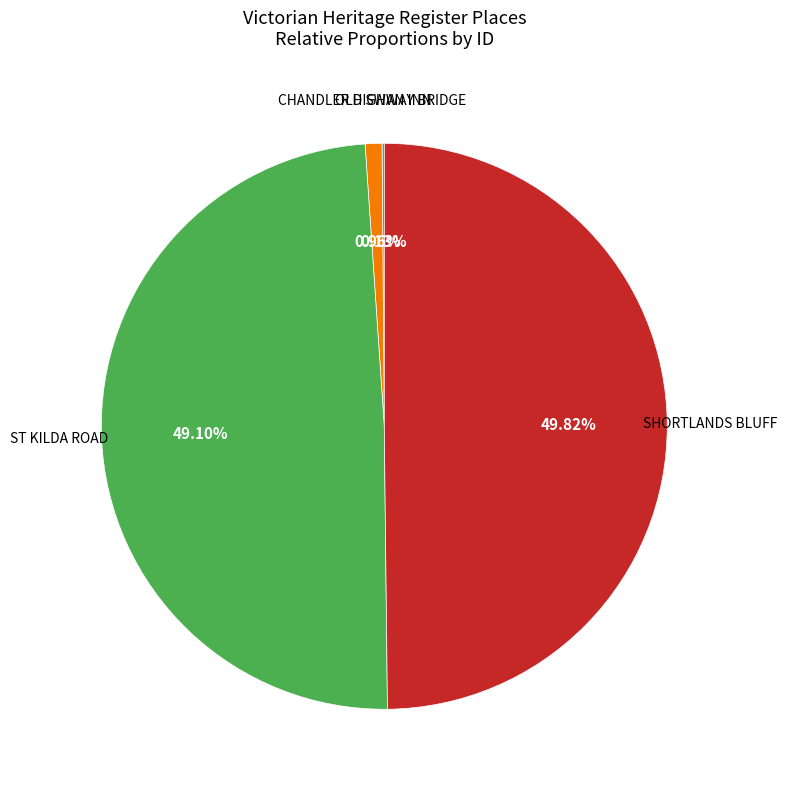

Rank the categories by value from lowest to highest.

OLD SWAN INN, CHANDLER HIGHWAY BRIDGE, ST KILDA ROAD, SHORTLANDS BLUFF